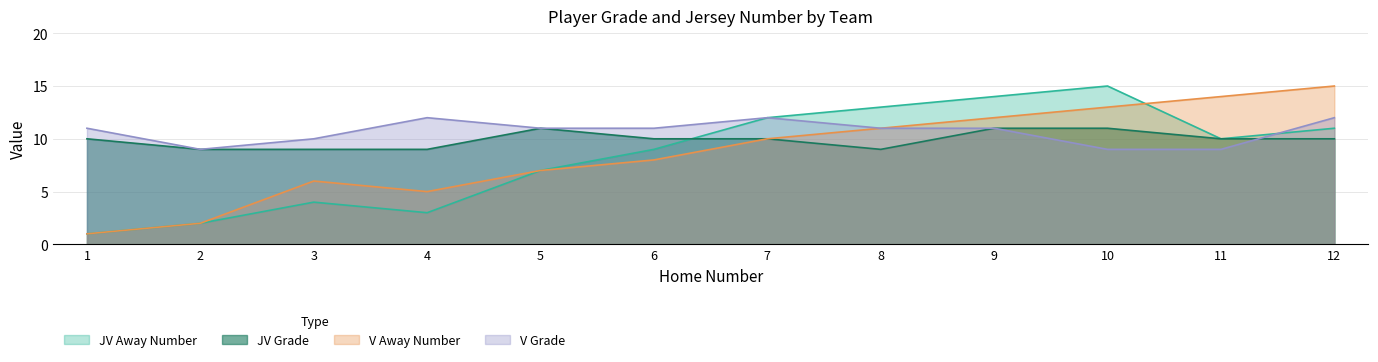

Reading left to right, transcribe all the data shown in this chart.

JV Grade: 10	9	9	9	11	10	10	9	11	11	10	10
JV Away Number: 1	2	4	3	7	9	12	13	14	15	10	11
V Grade: 11	9	10	12	11	11	12	11	11	9	9	12
V Away Number: 1	2	6	5	7	8	10	11	12	13	14	15